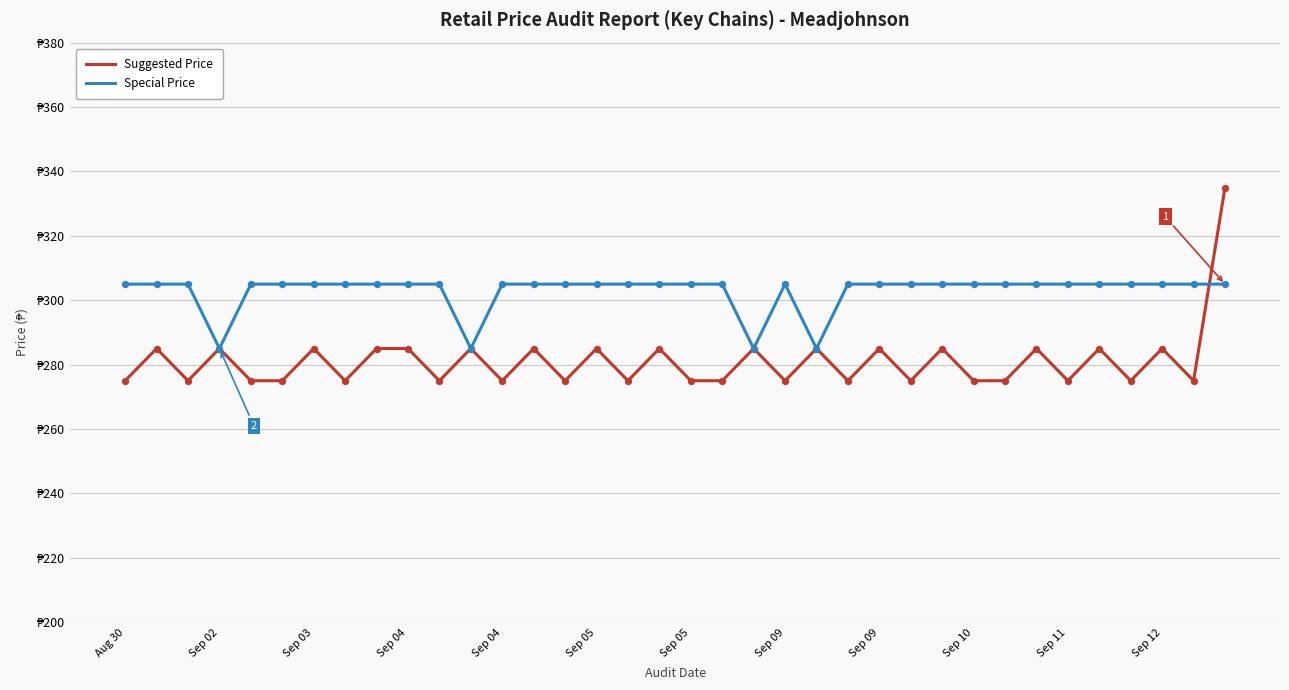

Which series has the largest total across all categories?

Special Price